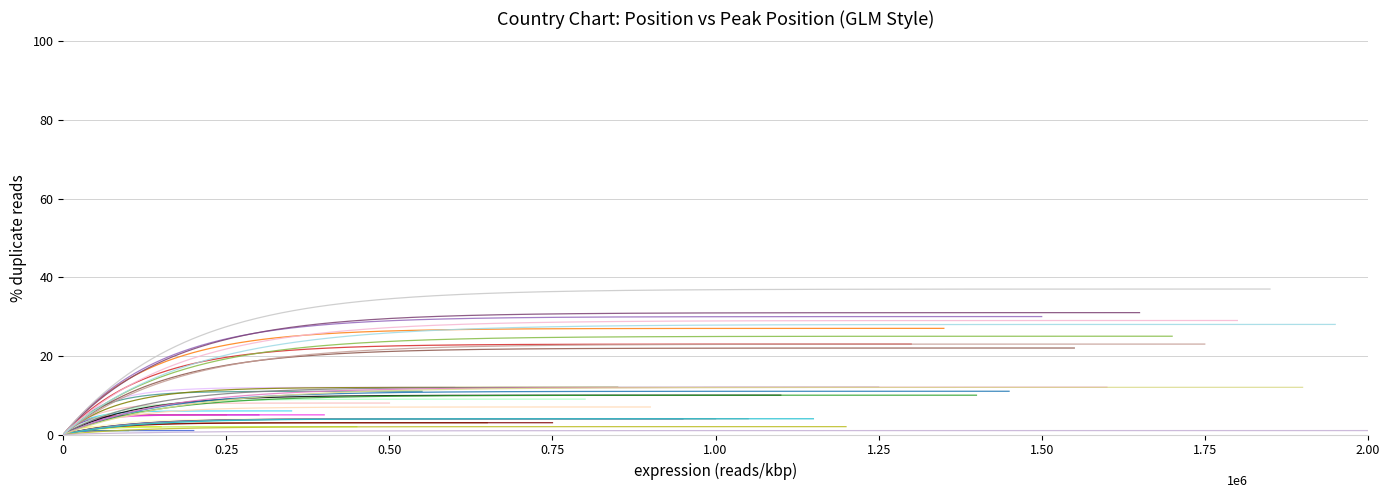

True or false: Peak Position and Weeks on Chart cross at least once.

False